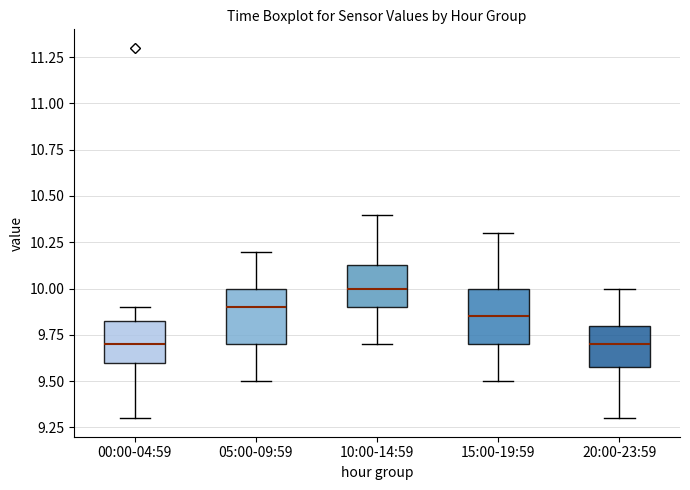

Reading left to right, read every box against the y-axis: the position of its median line, the range the box covers, and the ends of its whiskers. The values are not printed on the chart, so give them approximately, as read against the axis.

00:00-04:59: median 9.70, box 9.60 to 9.85, whiskers 9.30 to 9.90
05:00-09:59: median 9.90, box 9.70 to 10.00, whiskers 9.50 to 10.20
10:00-14:59: median 10.00, box 9.90 to 10.15, whiskers 9.70 to 10.40
15:00-19:59: median 9.85, box 9.70 to 10.00, whiskers 9.50 to 10.30
20:00-23:59: median 9.70, box 9.60 to 9.80, whiskers 9.30 to 10.00